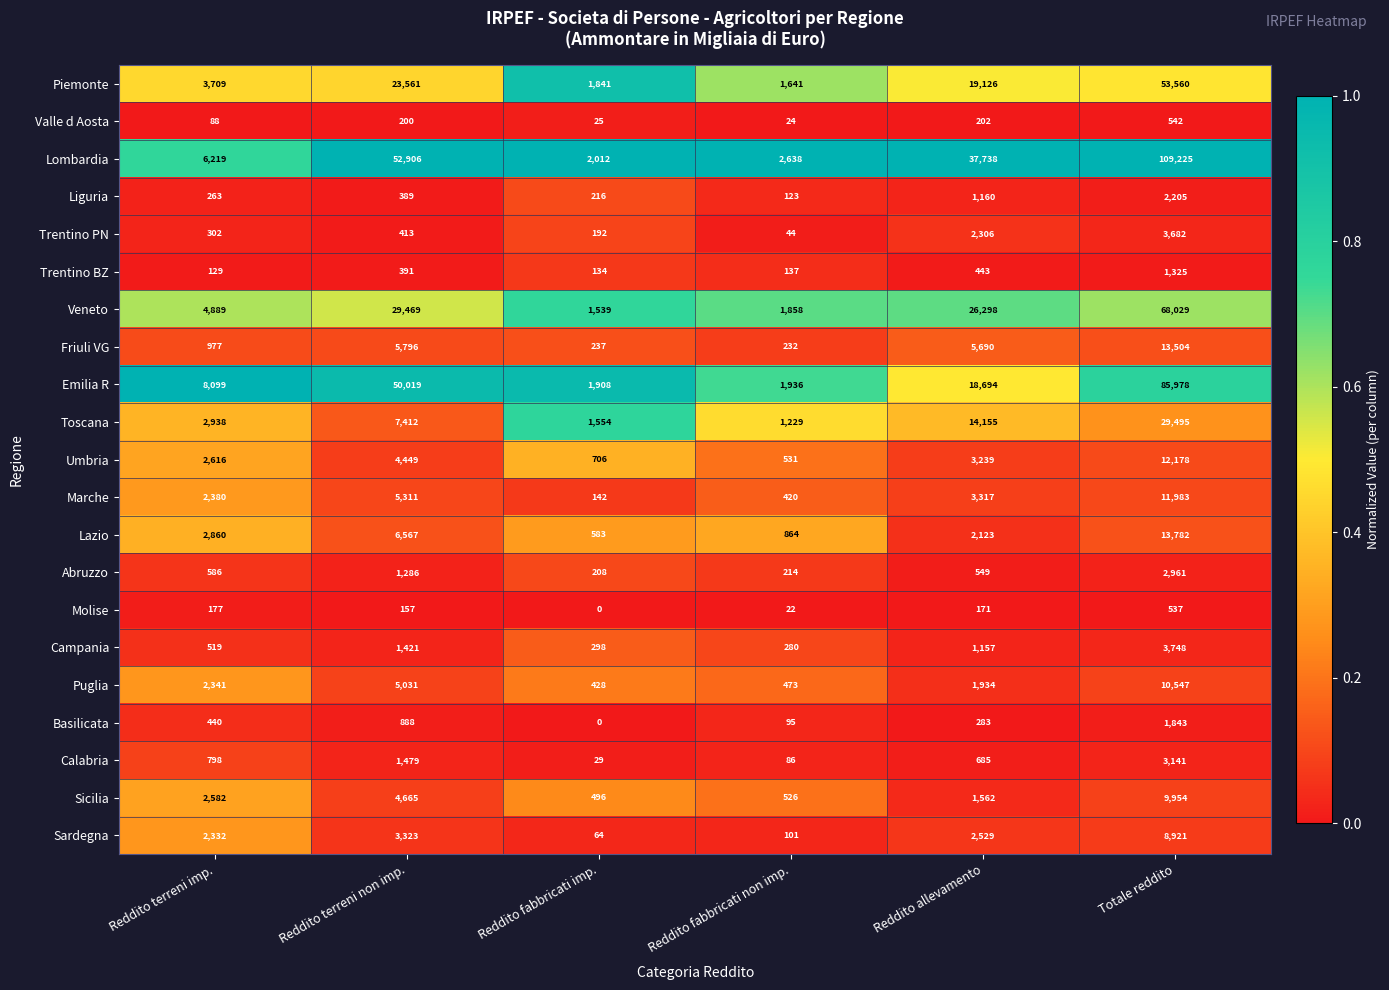

True or false: Sicilia has a value of 1493 at Reddito terreni imp..

False